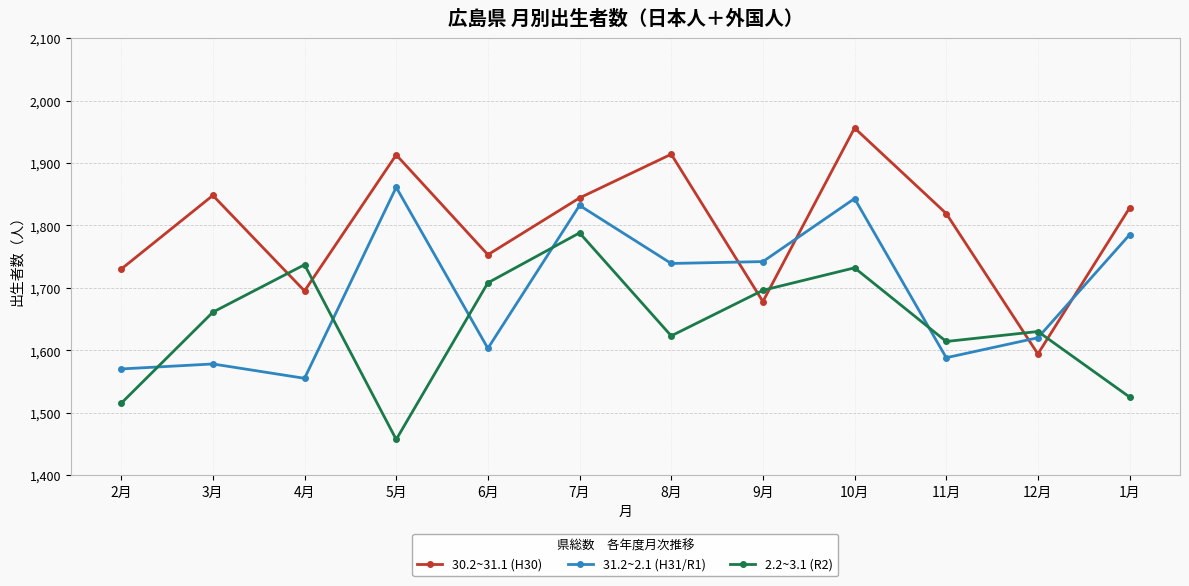

Is it true that 31.2~2.1 (H31/R1) equals 2219 at 3月?

False